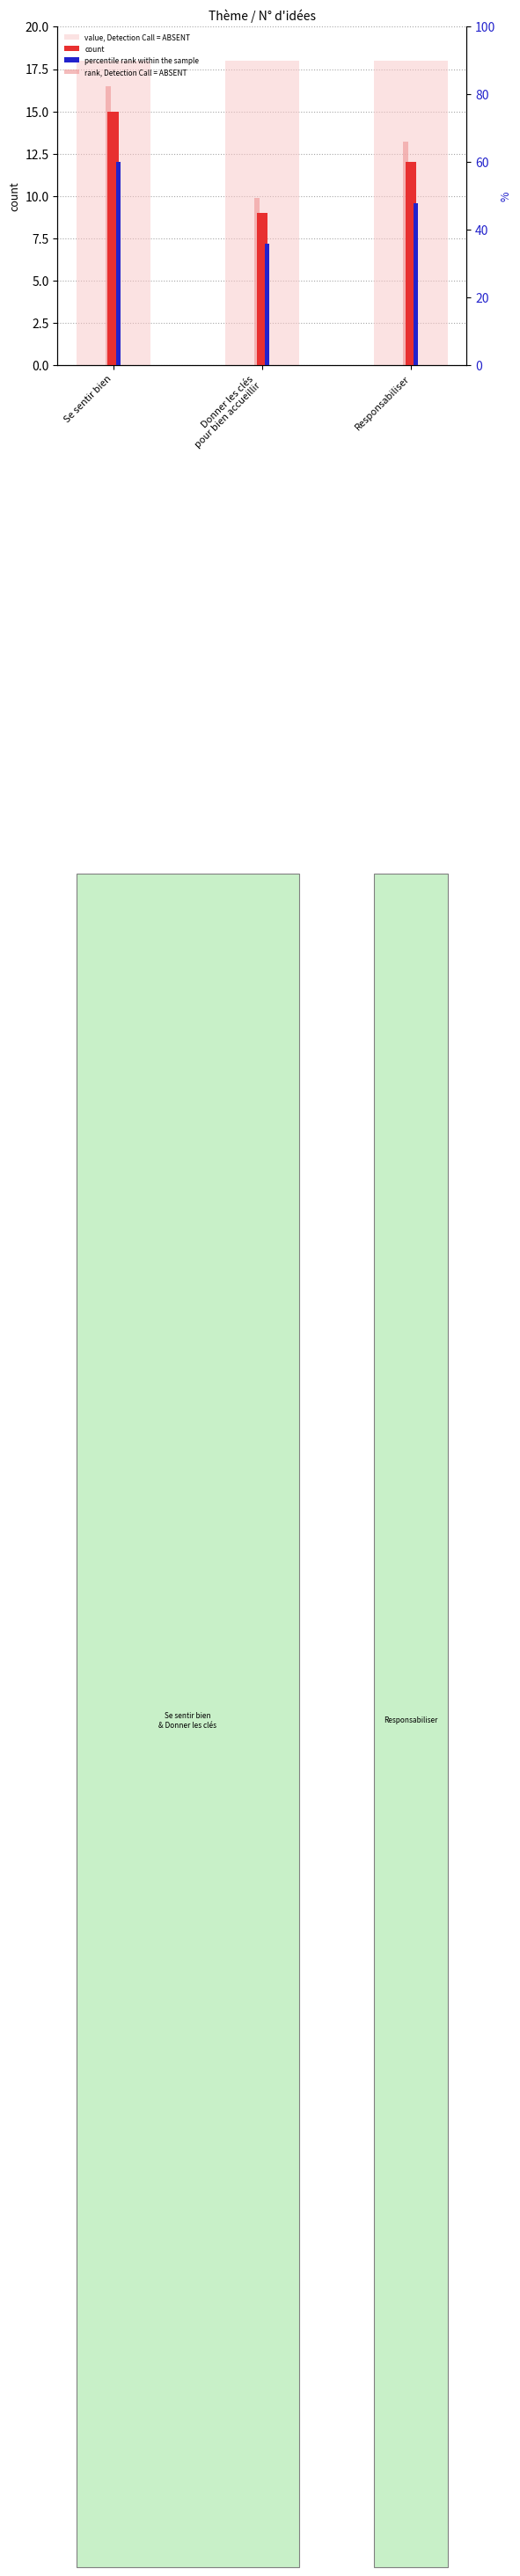

What position from the right is Se sentir bien?

3